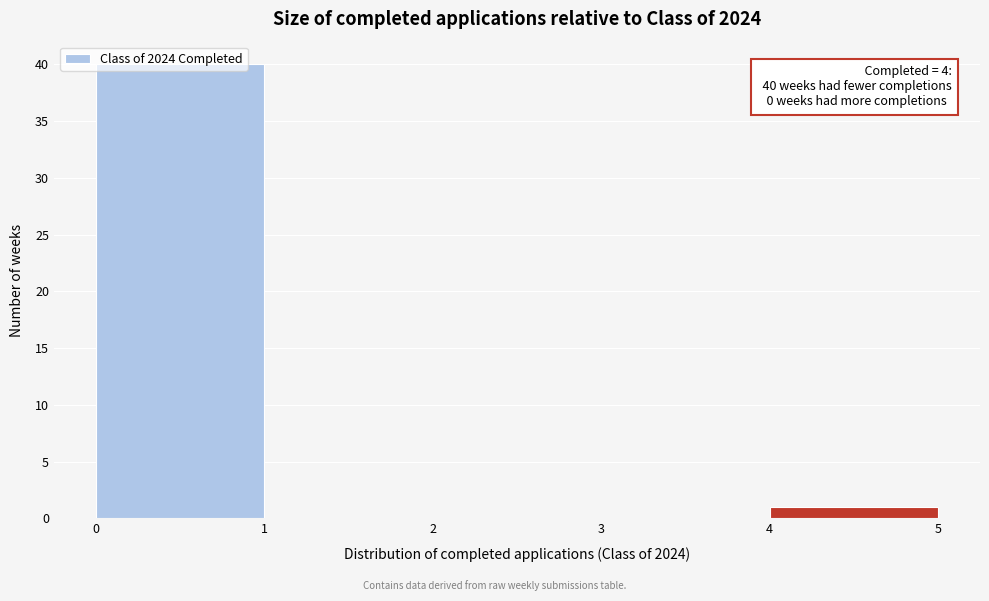

Which range on the x-axis has the tallest bar?

0 to 1